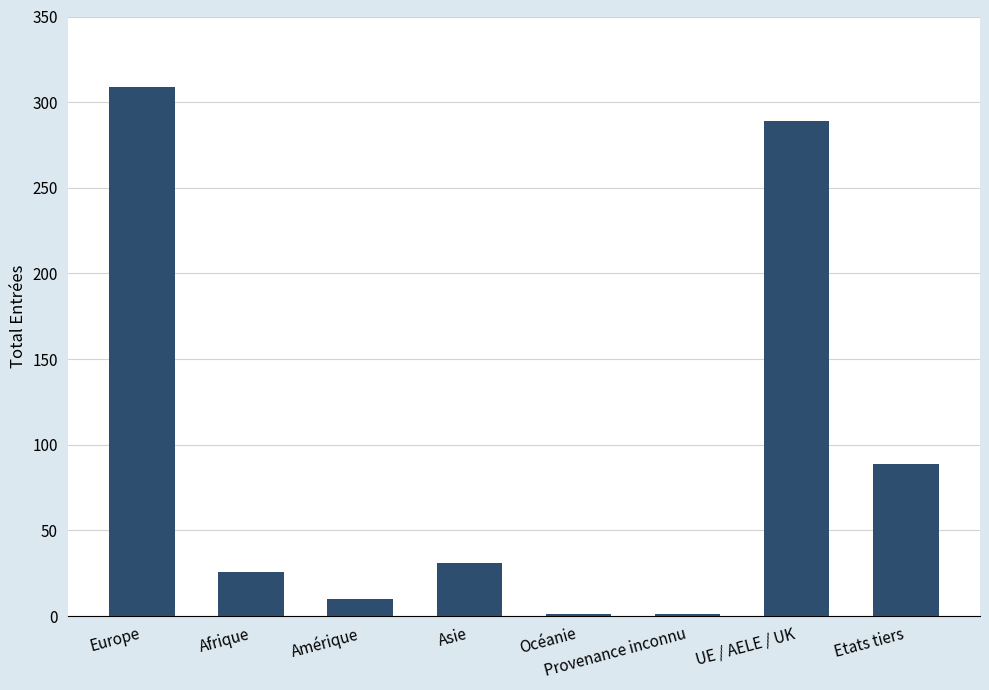

Reading right to left, transcribe all the data shown in this chart.

89	289	1	1	31	10	26	309